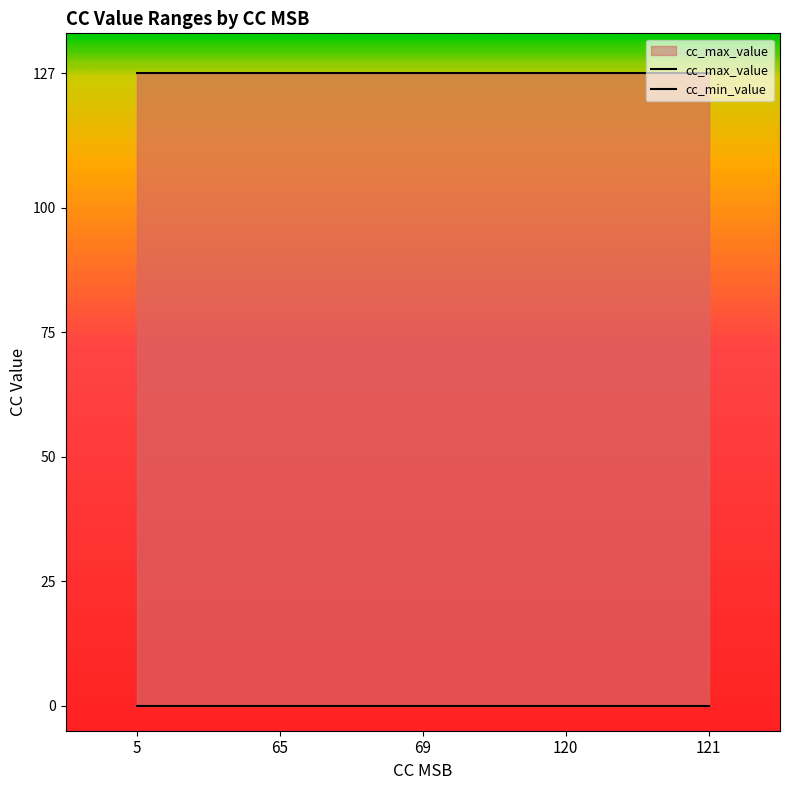

Which category has the lowest value in the cc_min_value series?

5